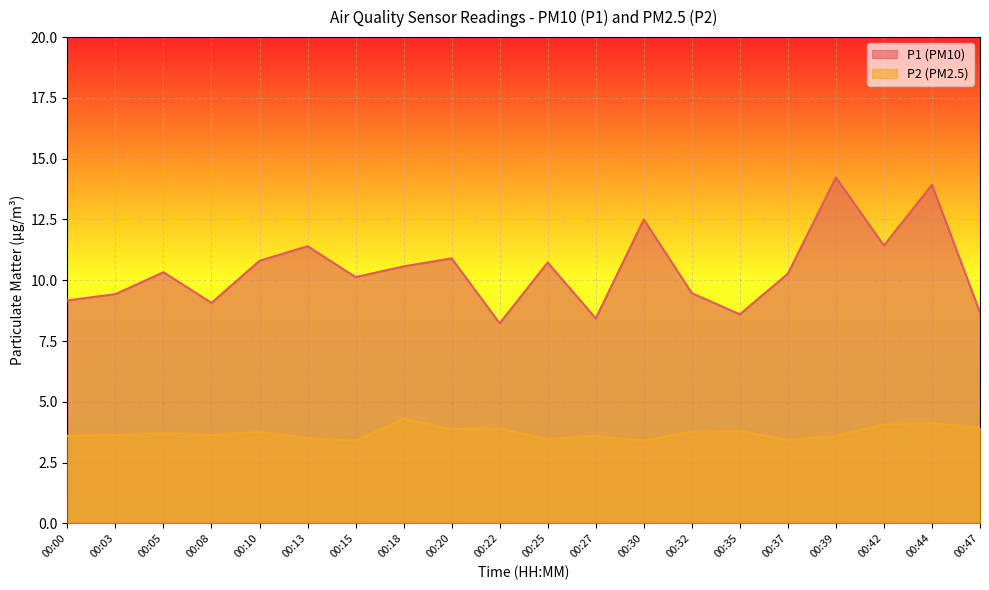

At 00:10, list the series in order from largest to smallest.

P1 (PM10), P2 (PM2.5)